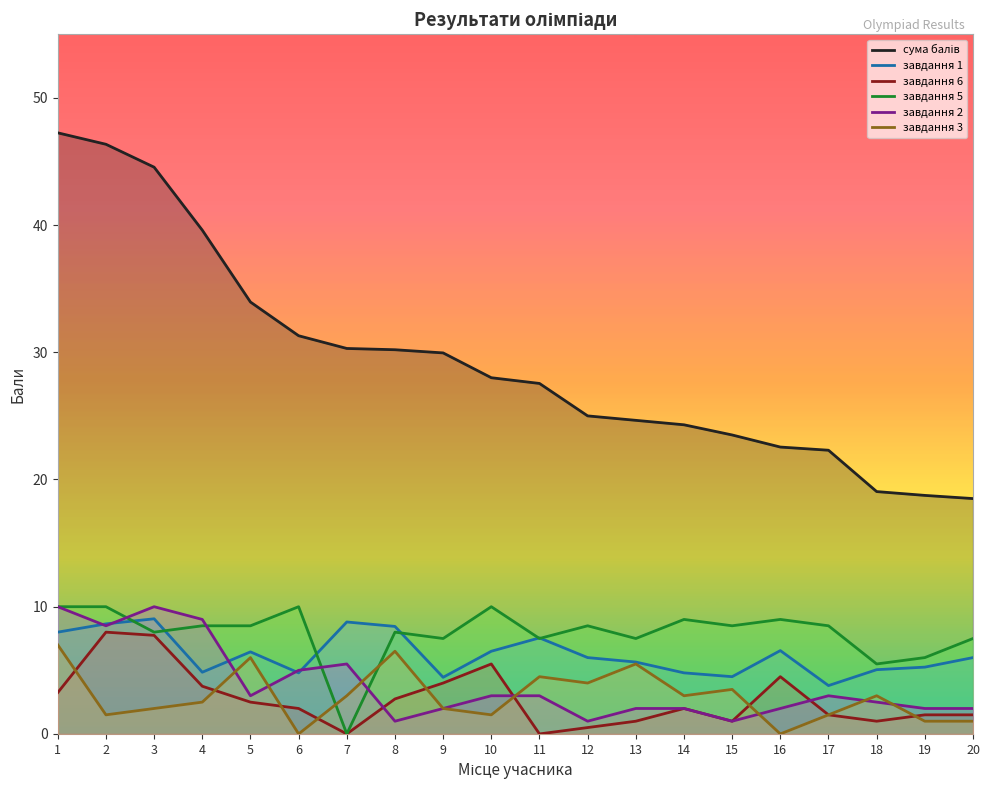

Which series ends up on top after the final intersection of завдання 1 and завдання 5?

завдання 5